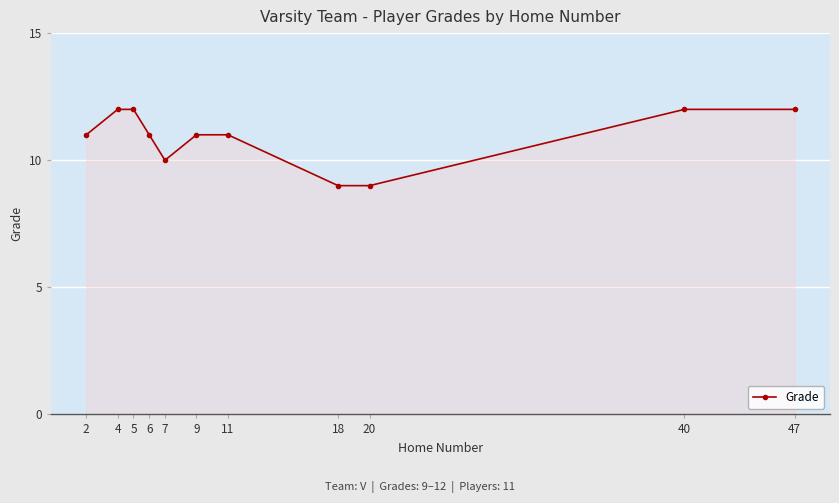

Reading left to right, what are all the values shown in this chart?

2=11	4=12	5=12	6=11	7=10	9=11	11=11	18=9	20=9	40=12	47=12